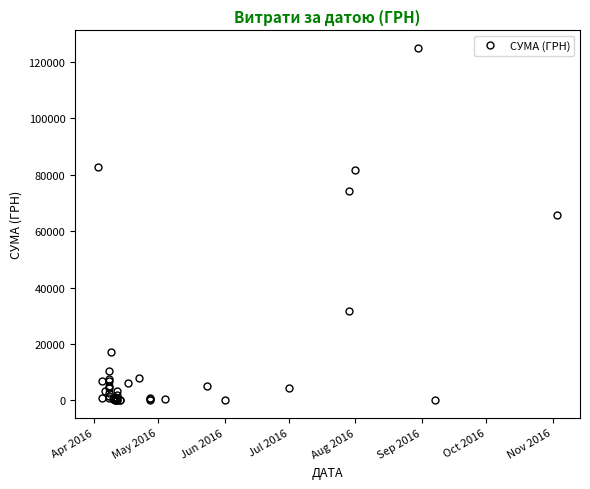

Is this an area chart (filled region under the line)?

No